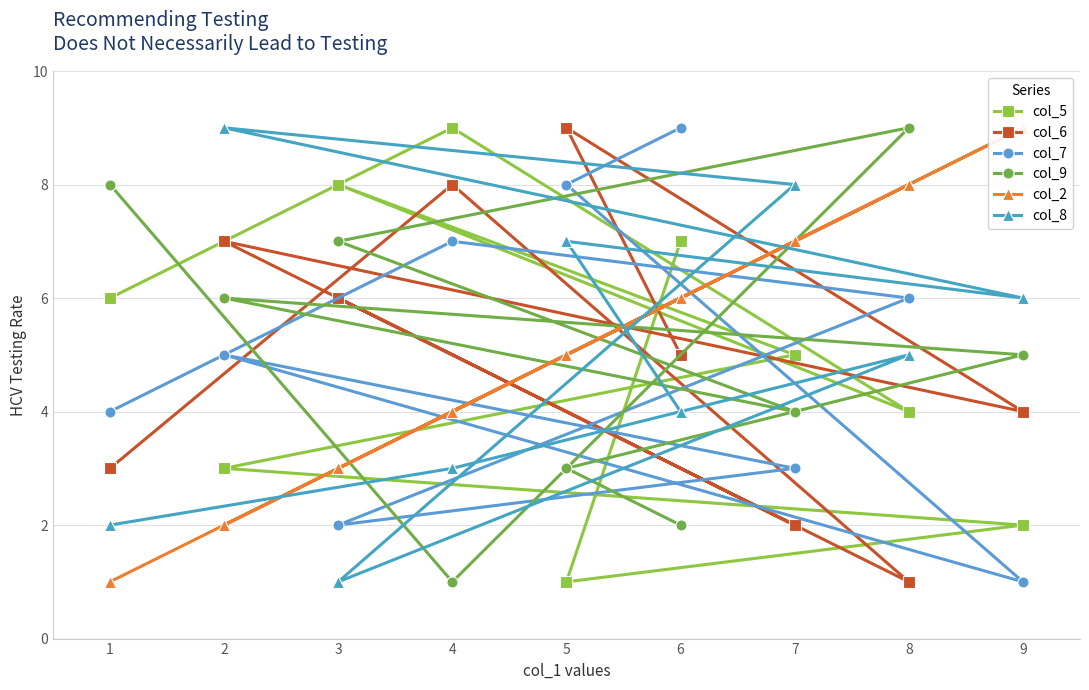

The value of col_6 at 2 is 7. True or false?

True